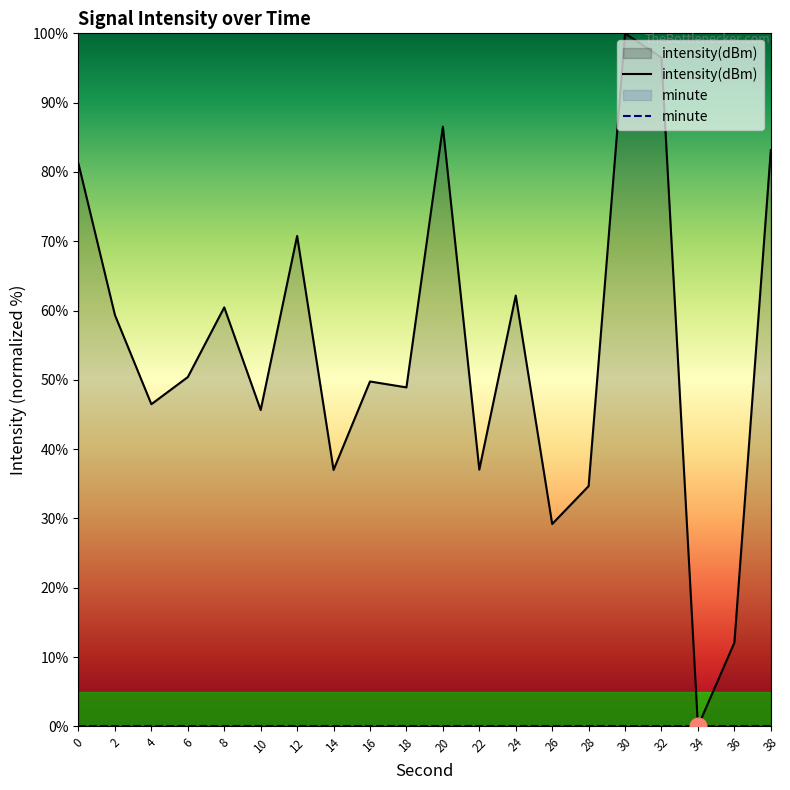

Rank the series at 14 from lowest to highest value.

minute, intensity(dBm)